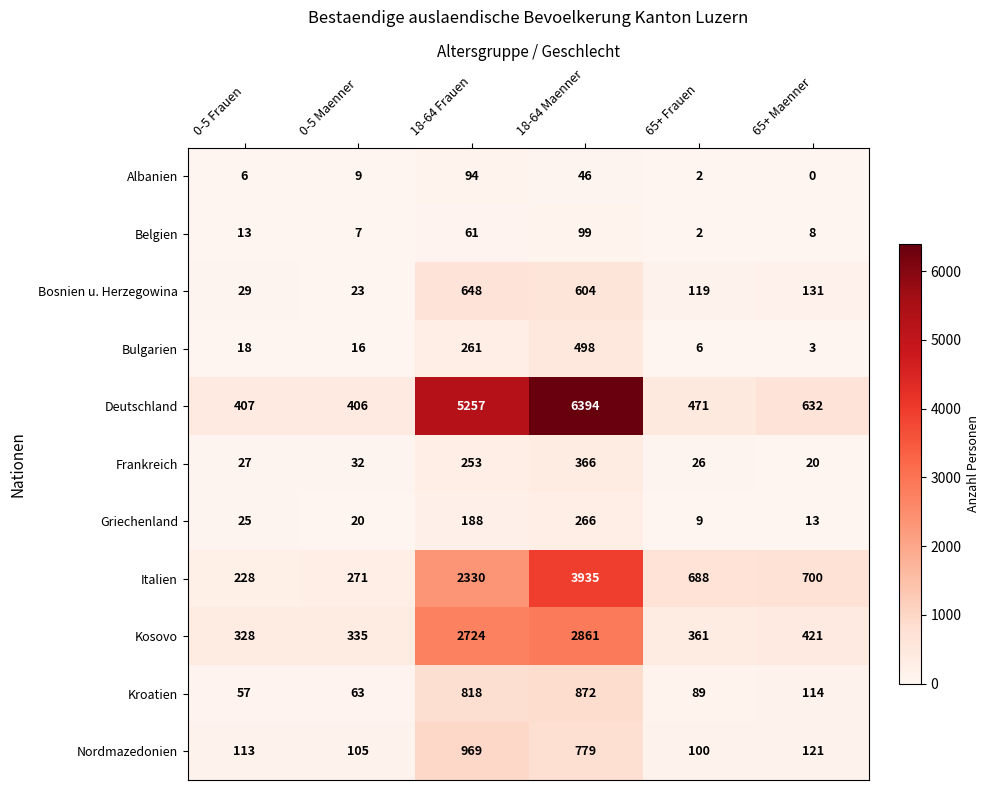

How many categories are shown in the chart?

6